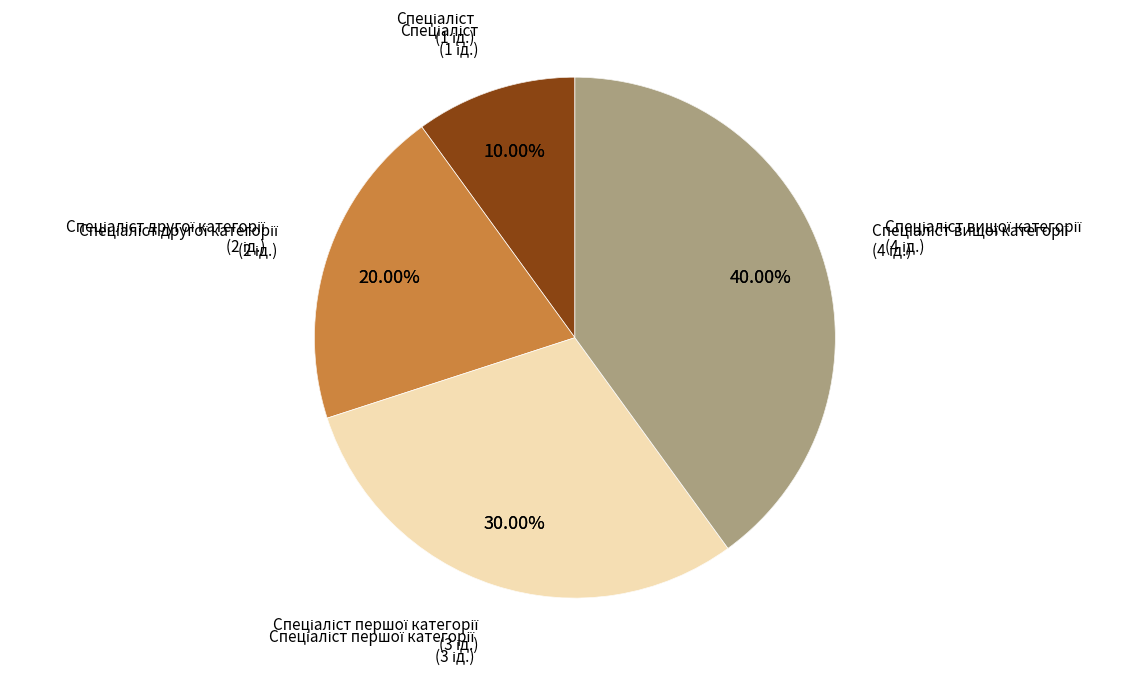

Which has a higher value, Спеціаліст першої категорії or Спеціаліст другої категорії?

Спеціаліст першої категорії